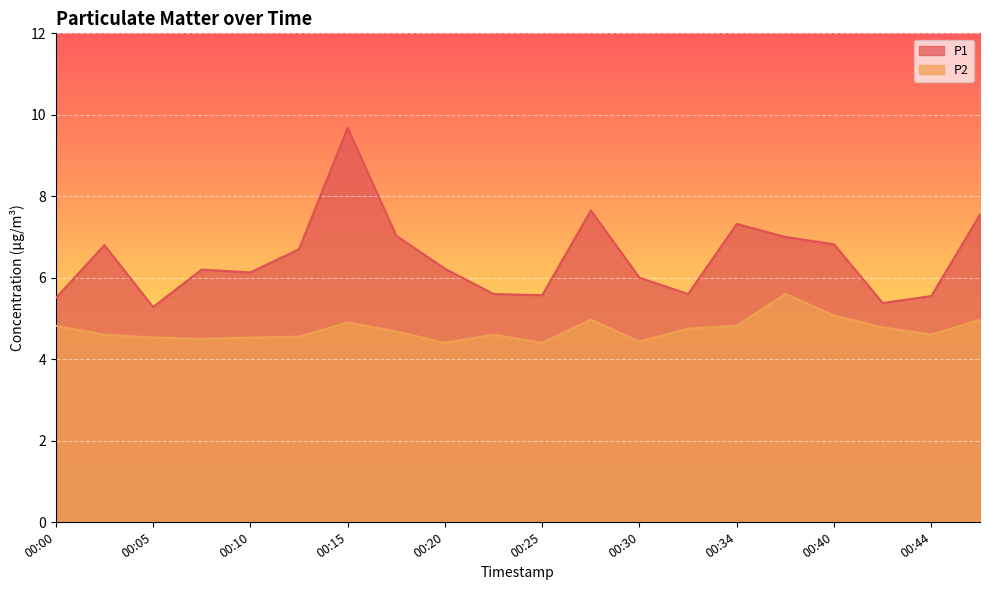

At 00:37, list the series in order from smallest to largest.

P2, P1